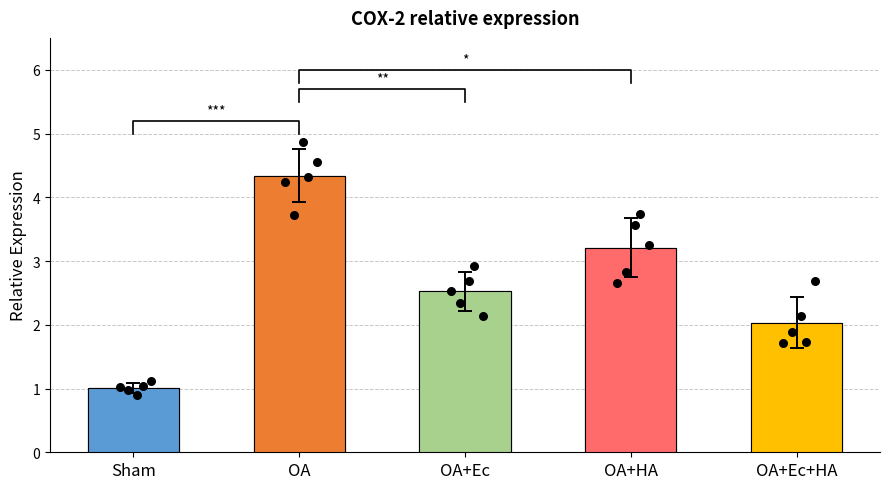

Which series reaches the minimum Y coordinate?

Sham